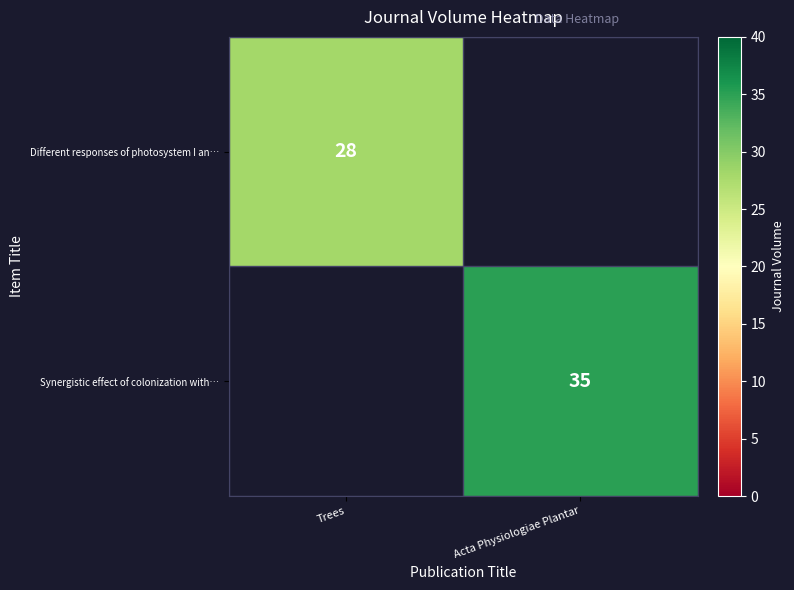

At how many categories does at least one series exceed 28?

1